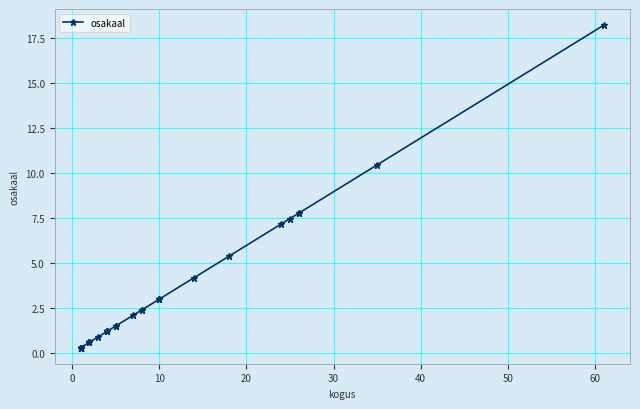

Reading left to right, what are all the values shown in this chart?

0.3	0.3	0.3	0.3	0.3	0.3	0.3	0.3	0.3	0.3	0.3	0.6	0.6	0.6	0.6	0.9	1.2	1.2	1.2	1.2	1.5	1.5	1.5	2.1	2.4	2.4	3.0	3.0	3.0	4.2	5.4	7.2	7.5	7.8	7.8	10.4	18.2